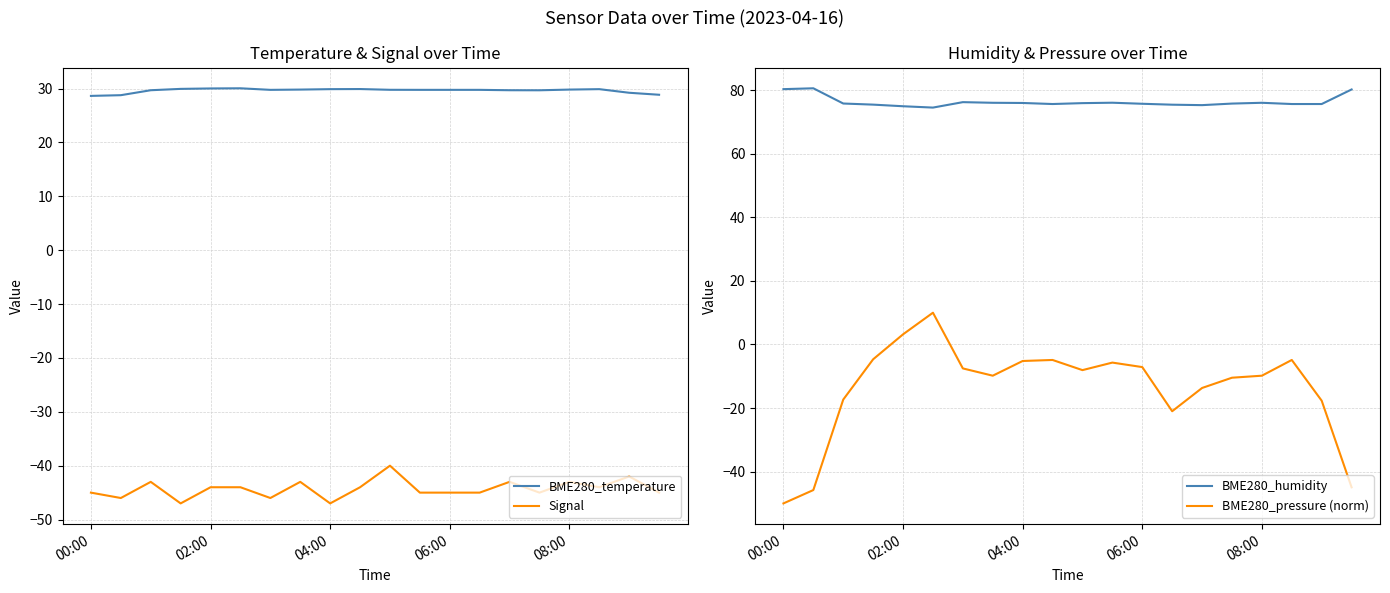

Reading left to right, transcribe all the data shown in this chart.

BME280_temperature: 28.6	28.8	29.7	29.9	30.0	30.0	29.8	29.8	29.9	29.9	29.8	29.8	29.8	29.8	29.7	29.7	29.8	29.9	29.2	28.8
Signal: -45.0	-46.0	-43.0	-47.0	-44.0	-44.0	-46.0	-43.0	-47.0	-44.0	-40.0	-45.0	-45.0	-45.0	-43.0	-45.0	-43.0	-44.0	-42.0	-45.0
BME280_humidity: 80.3	80.6	75.8	75.5	75.0	74.5	76.2	76.0	76.0	75.7	75.9	76.1	75.7	75.5	75.3	75.8	76.0	75.7	75.7	80.2
BME280_pressure (norm): -50.0	-45.8	-17.3	-4.7	3.2	10.0	-7.5	-9.8	-5.2	-4.9	-8.1	-5.7	-7.1	-21.0	-13.7	-10.5	-9.8	-4.9	-17.7	-44.9